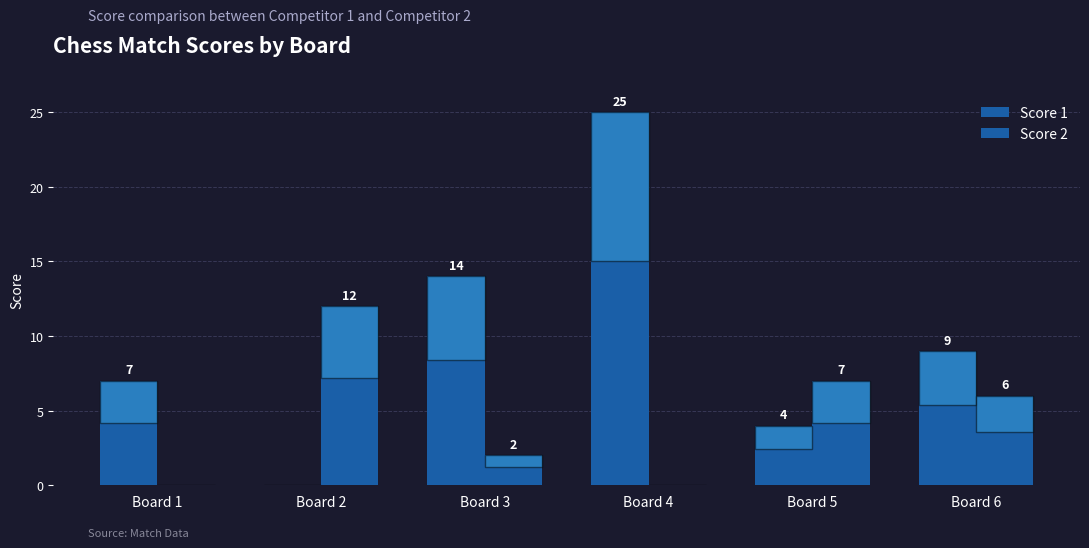

What is the highest value of the Score 2 series?

12